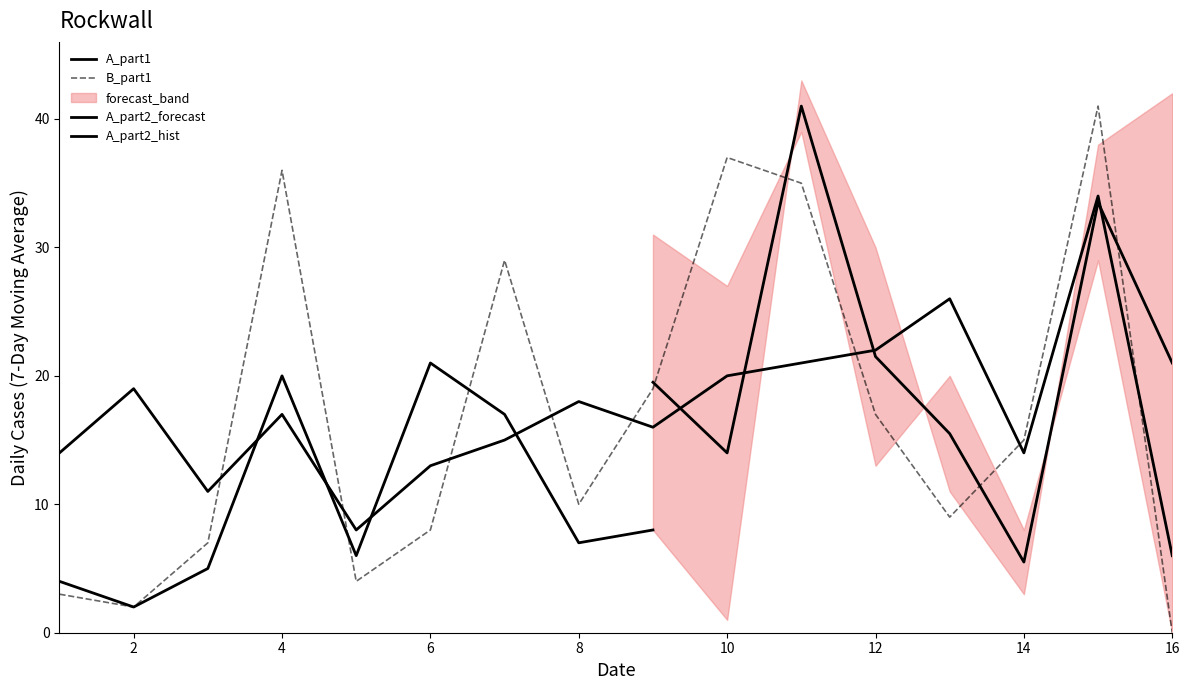

How many data points in B_part1 are above 15?

7